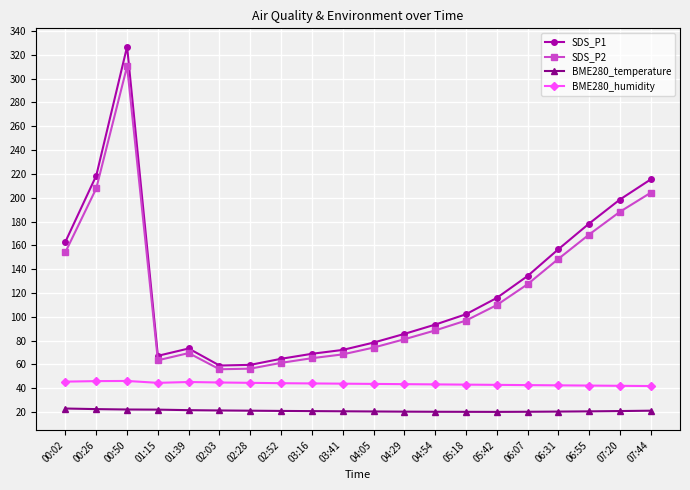

What position from the right is 01:39?

16